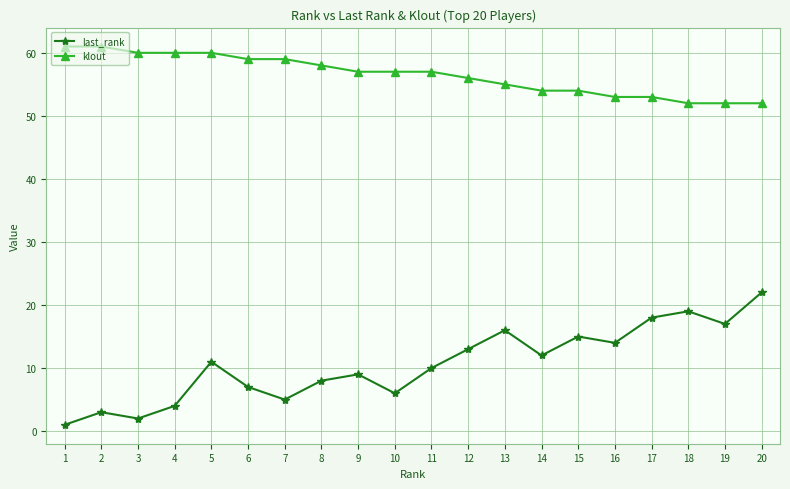

How many data points does each series have?

20